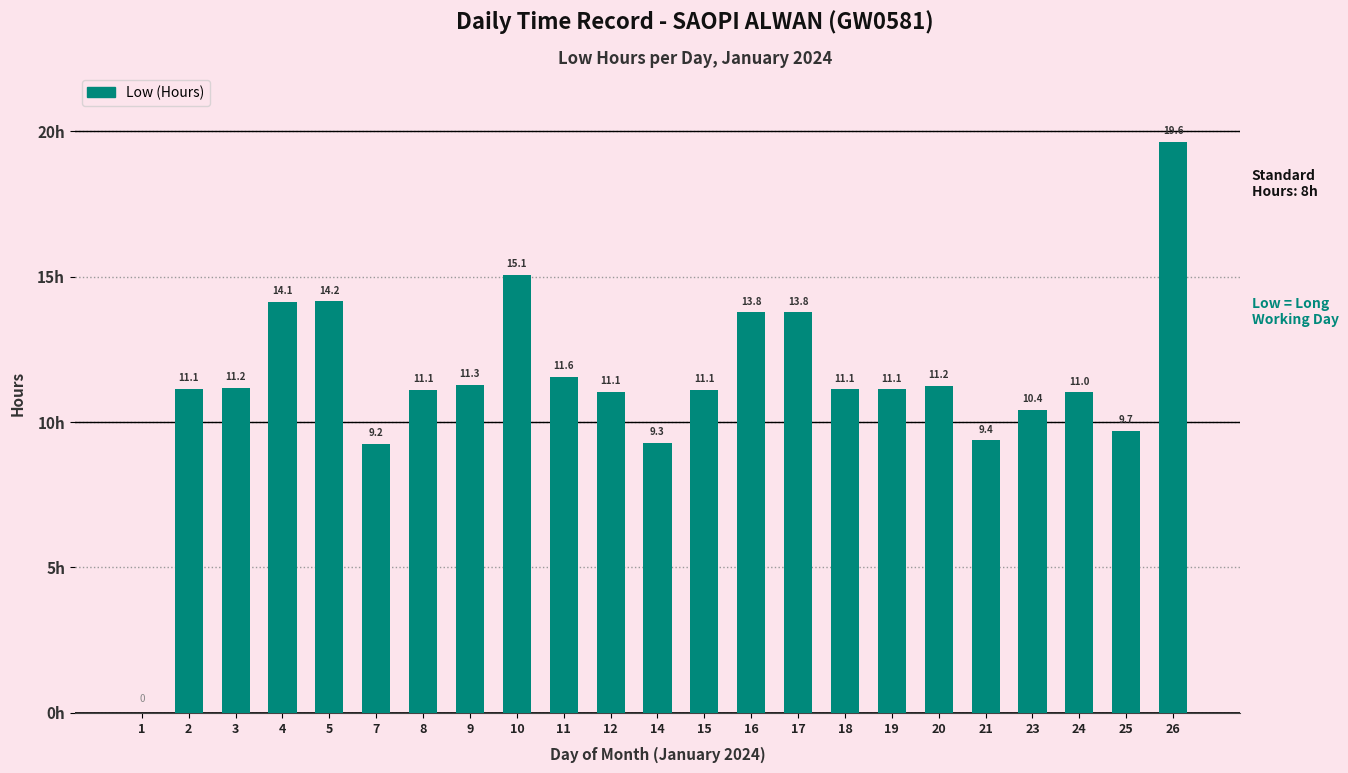

How many categories are shown in the chart?

23